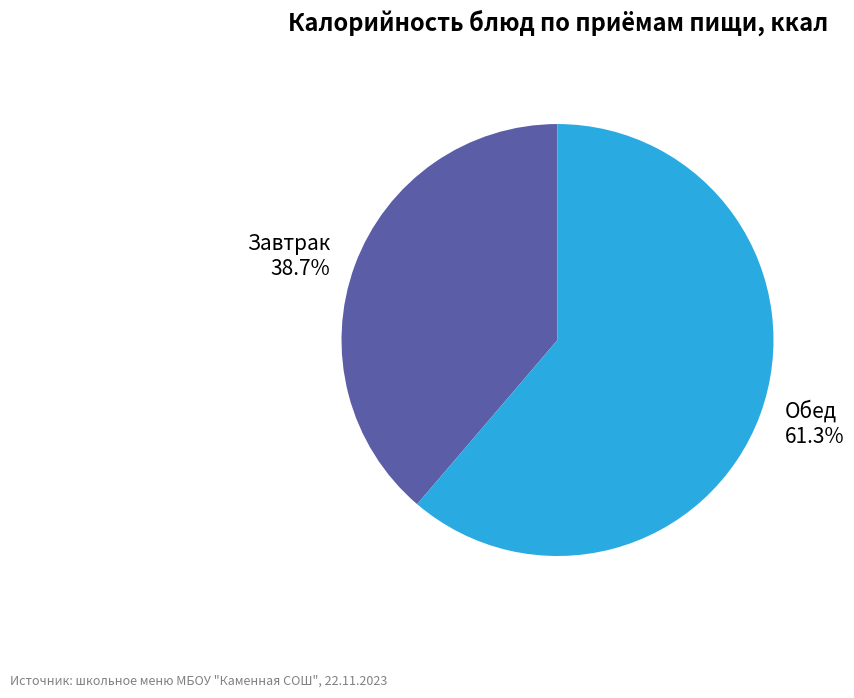

How many slices are in this pie chart?

2